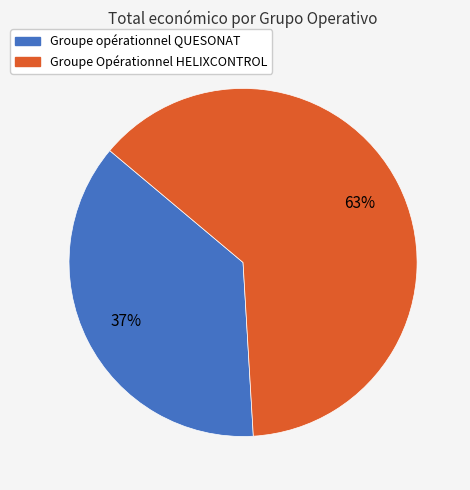

What is the smallest slice in the pie chart?

Groupe opérationnel QUESONAT